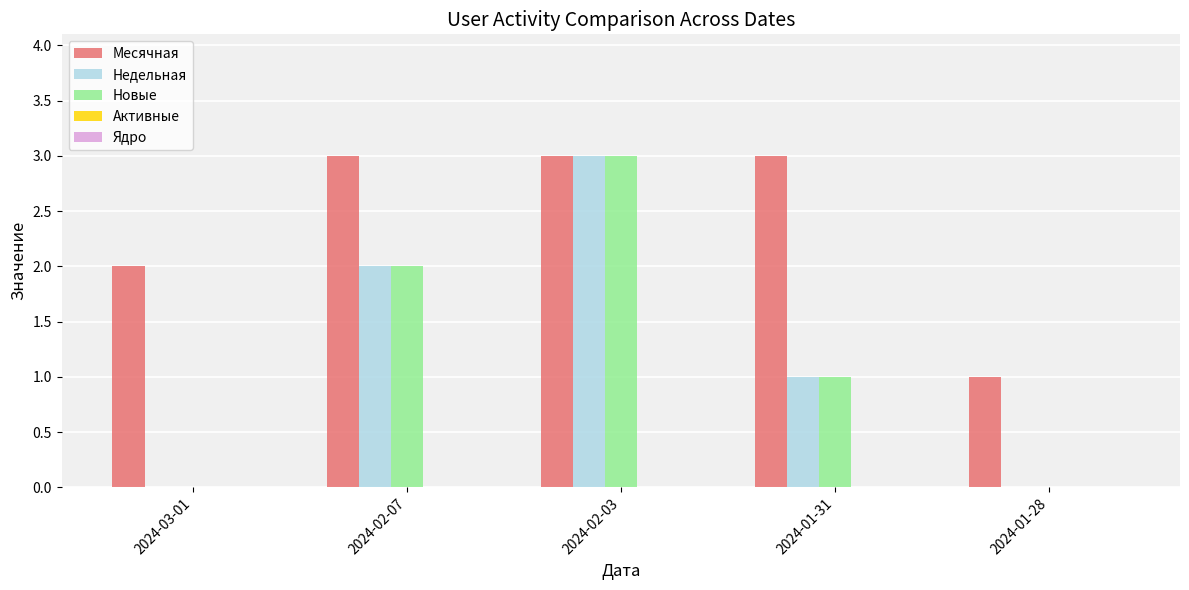

The Недельная series shows 0 at 2024-03-01. True or false?

True